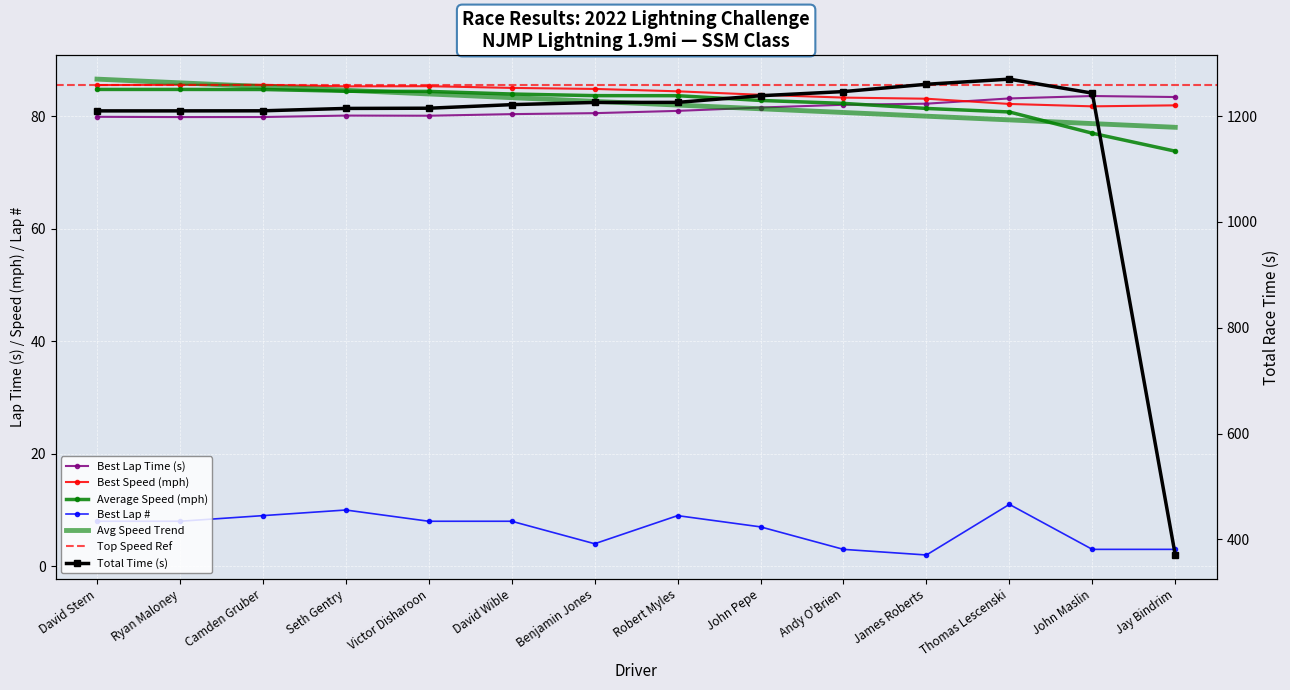

True or false: Best Lap # and Average Speed (mph) intersect in this chart.

False